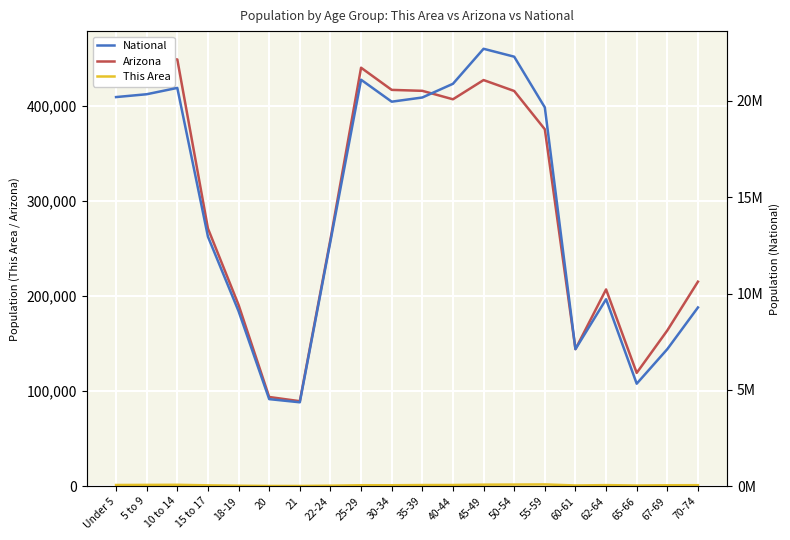

Is it true that This Area equals 1205 at 40-44?

True